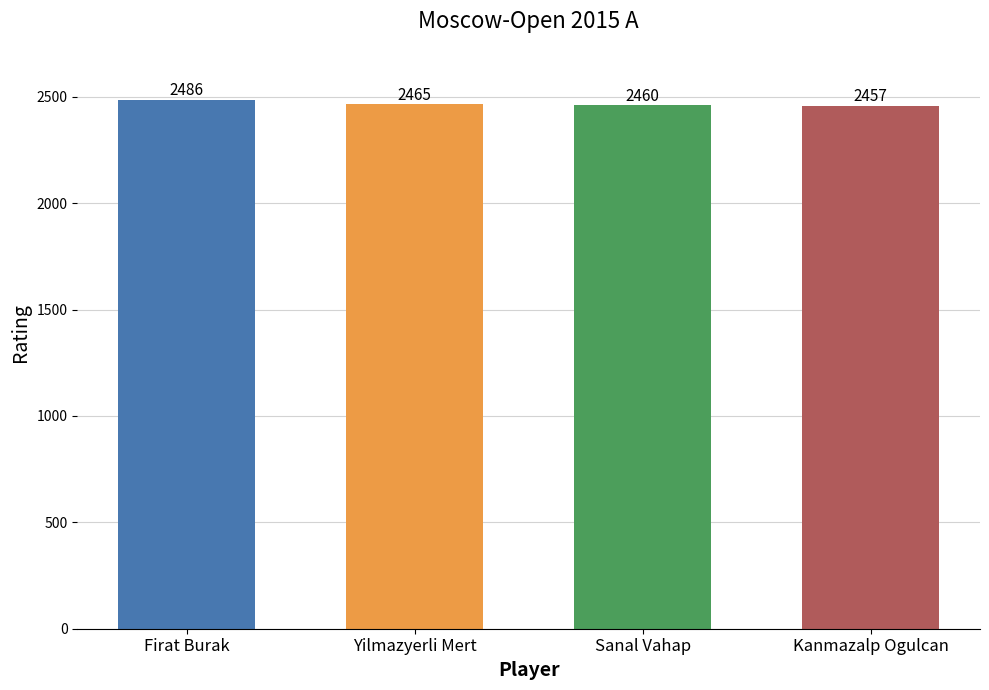

At which category does the chart reach its minimum across all series?

Kanmazalp Ogulcan